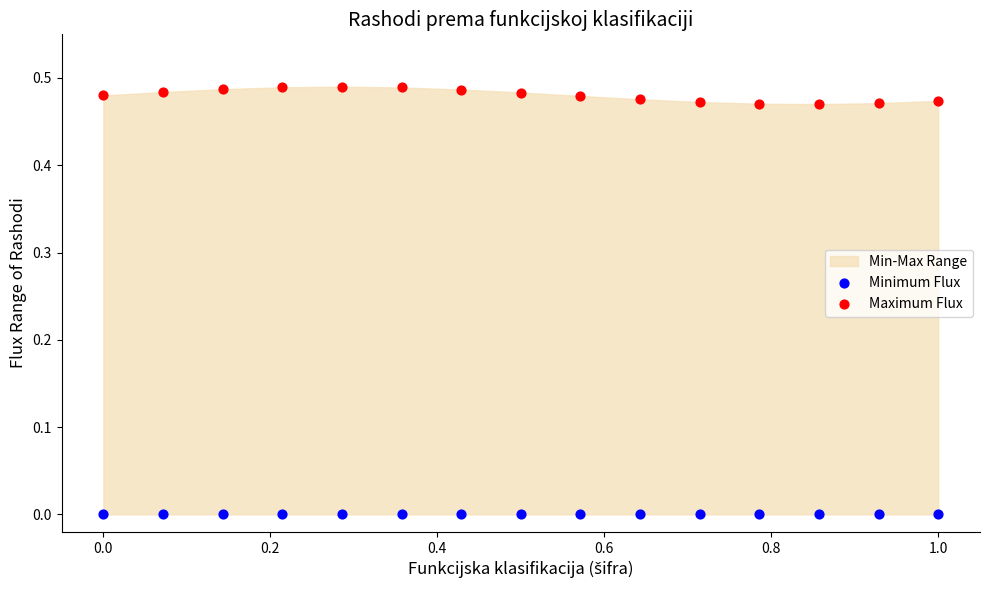

Which series contains the highest Y value?

Maximum Flux